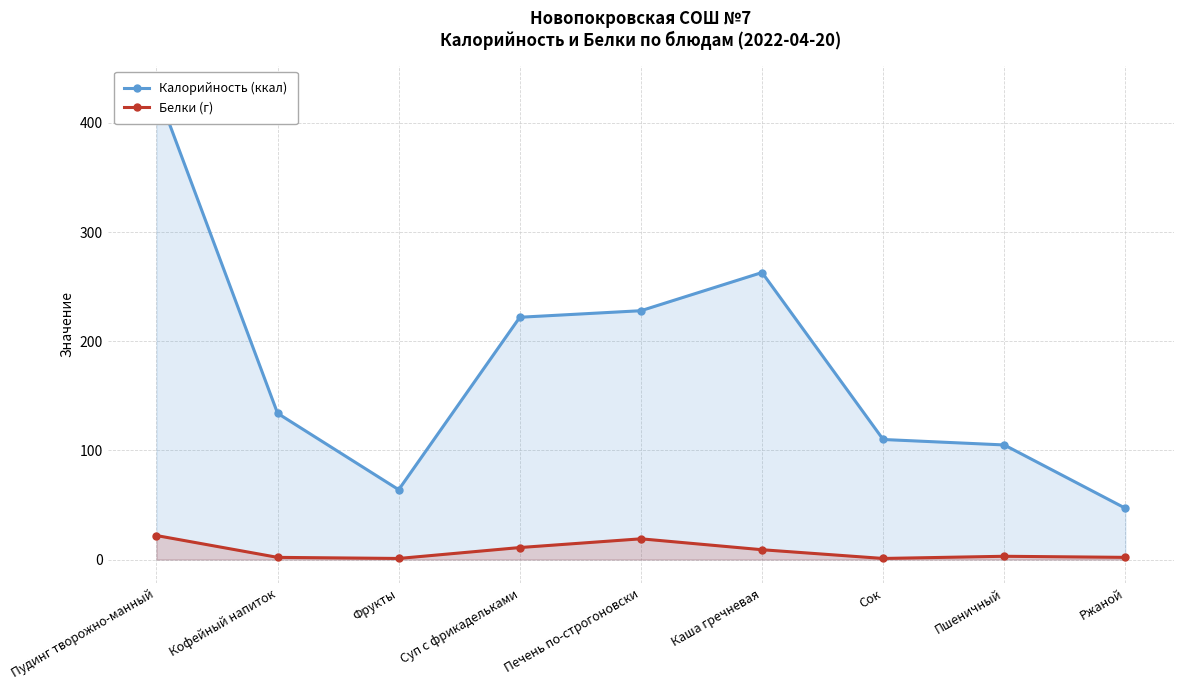

List the series in order of their overall mean, highest first.

Калорийность (ккал), Белки (г)